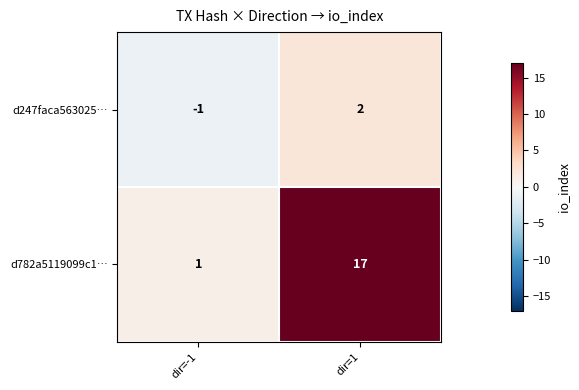

Reading left to right, list all the values displayed in this chart.

d247faca563025…: -1	2
d782a5119099c1…: 1	17